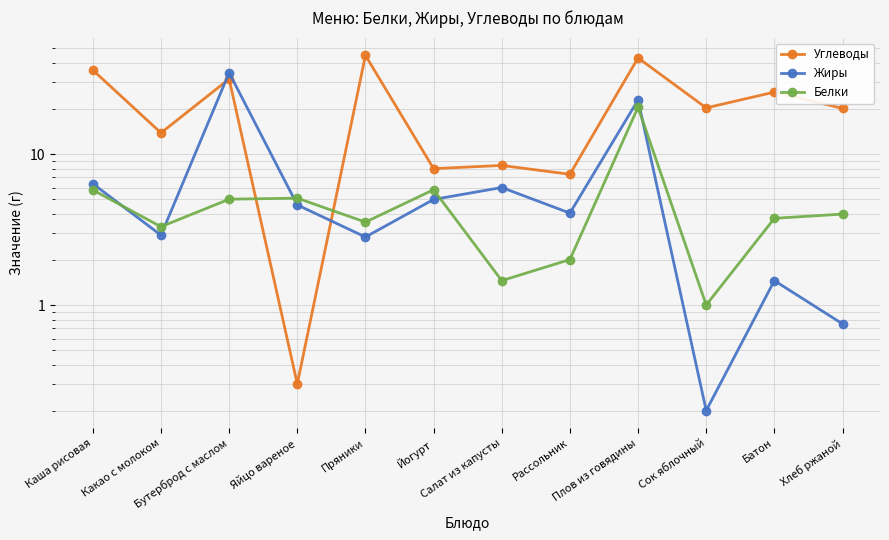

Reading left to right, what are all the values shown in this chart?

Углеводы: 36.0	13.8	31.4	0.3	45.0	8.0	8.4	7.3	43.3	20.2	25.7	20.1
Жиры: 6.4	2.9	34.5	4.6	2.8	5.0	6.0	4.1	22.8	0.2	1.4	0.8
Белки: 5.8	3.3	5.0	5.1	3.5	5.8	1.4	2.0	20.4	1.0	3.8	4.0